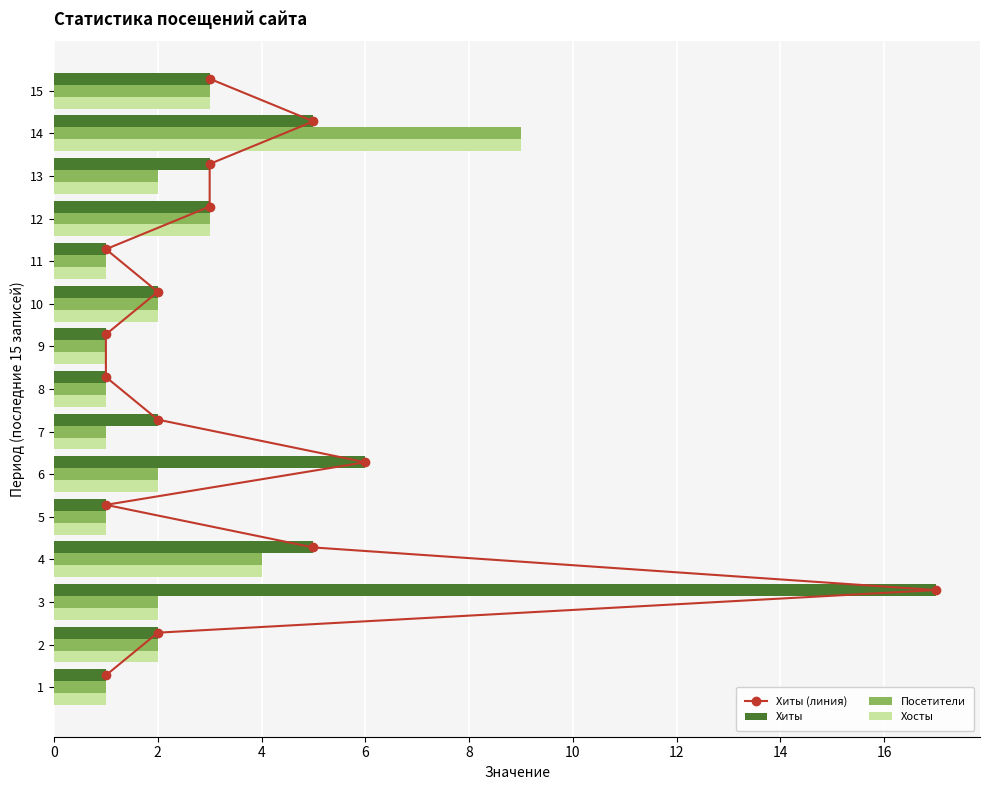

Read the Хосты value at 15.

3